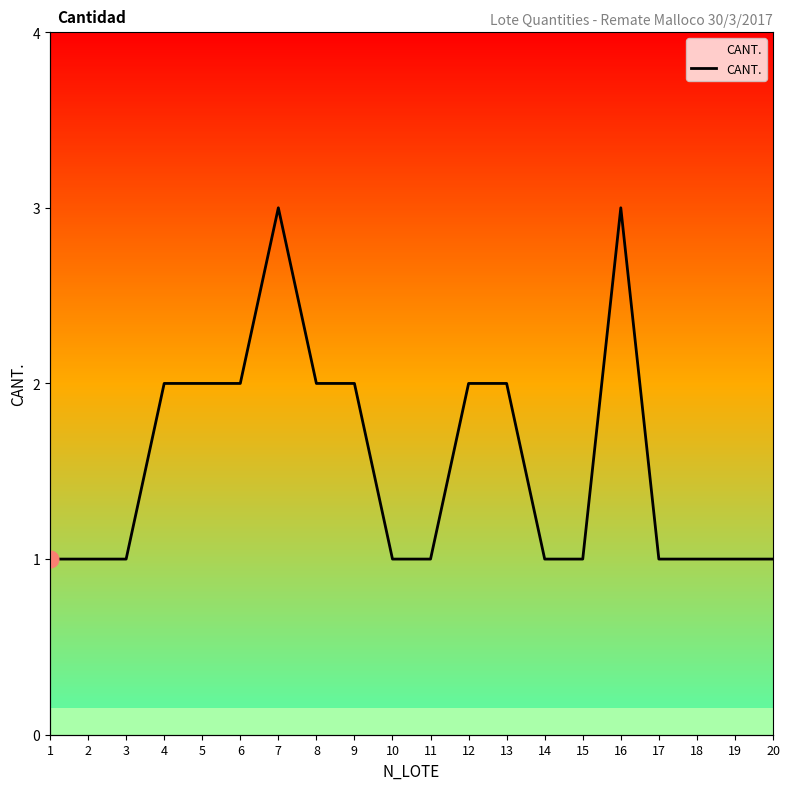

Reading left to right, what are all the values shown in this chart?

1=1	2=1	3=1	4=2	5=2	6=2	7=3	8=2	9=2	10=1	11=1	12=2	13=2	14=1	15=1	16=3	17=1	18=1	19=1	20=1